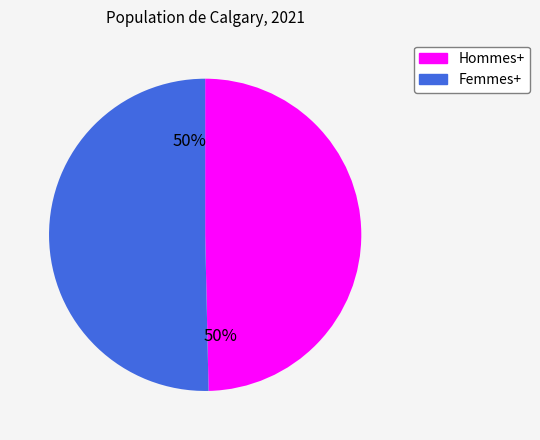

The Femmes+ slice represents 50% of the pie. True or false?

True